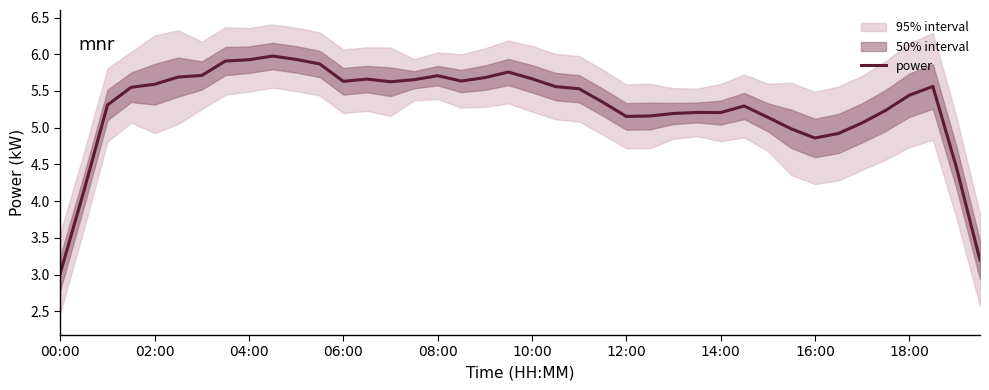

What is the difference between the second highest and minimum values?

2.9